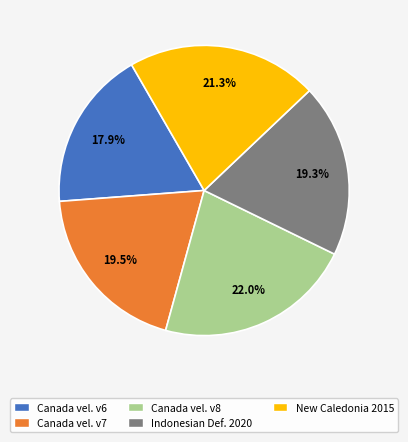

Combined, what portion of the pie is Indonesian Def. 2020 and Canada vel. v6?

37.2%